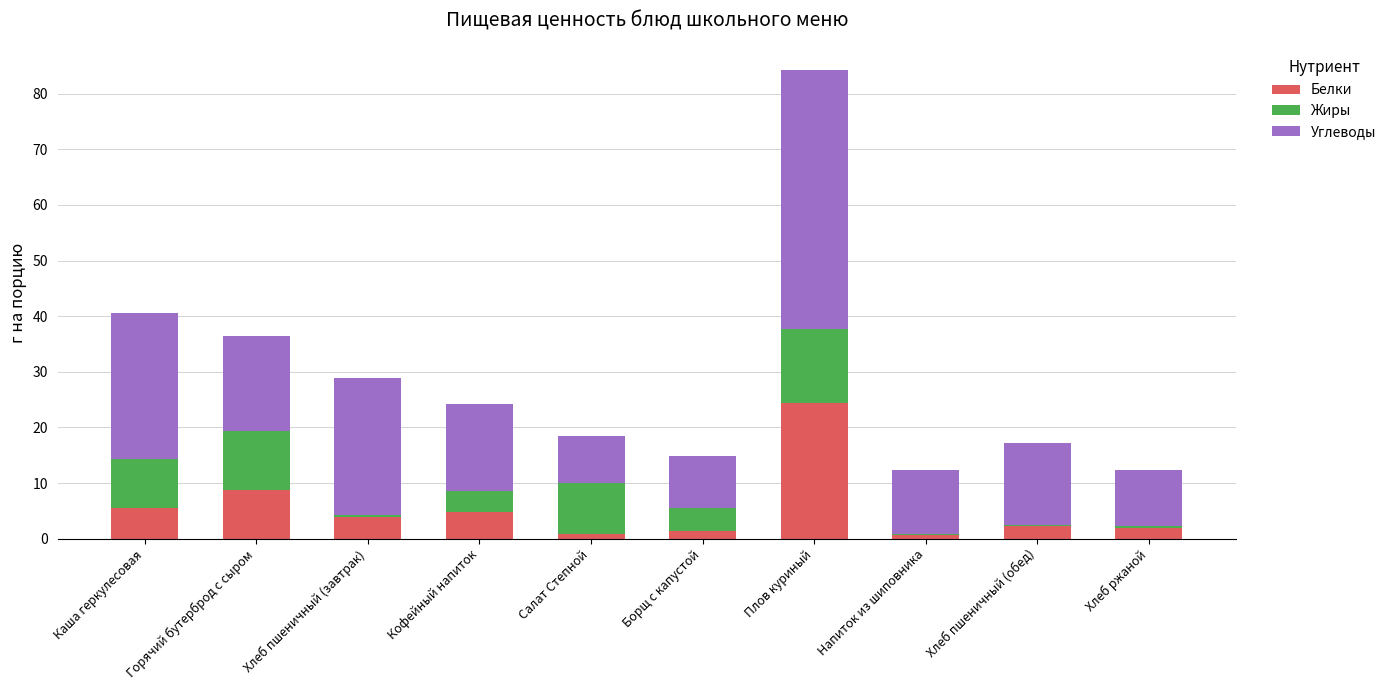

What are all the series names shown in the legend?

Белки, Жиры, Углеводы